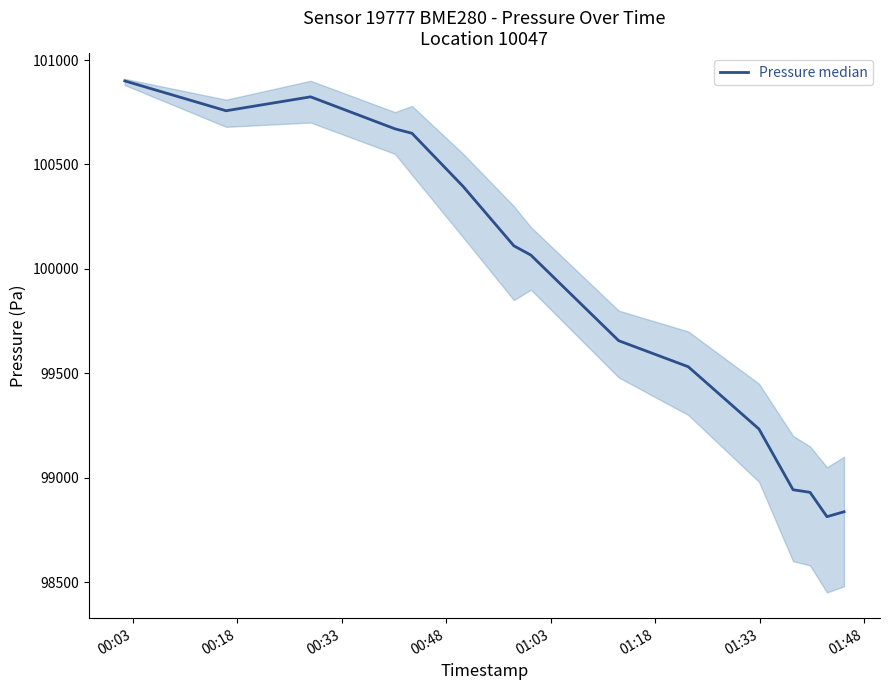

How many values are below 100066?

7